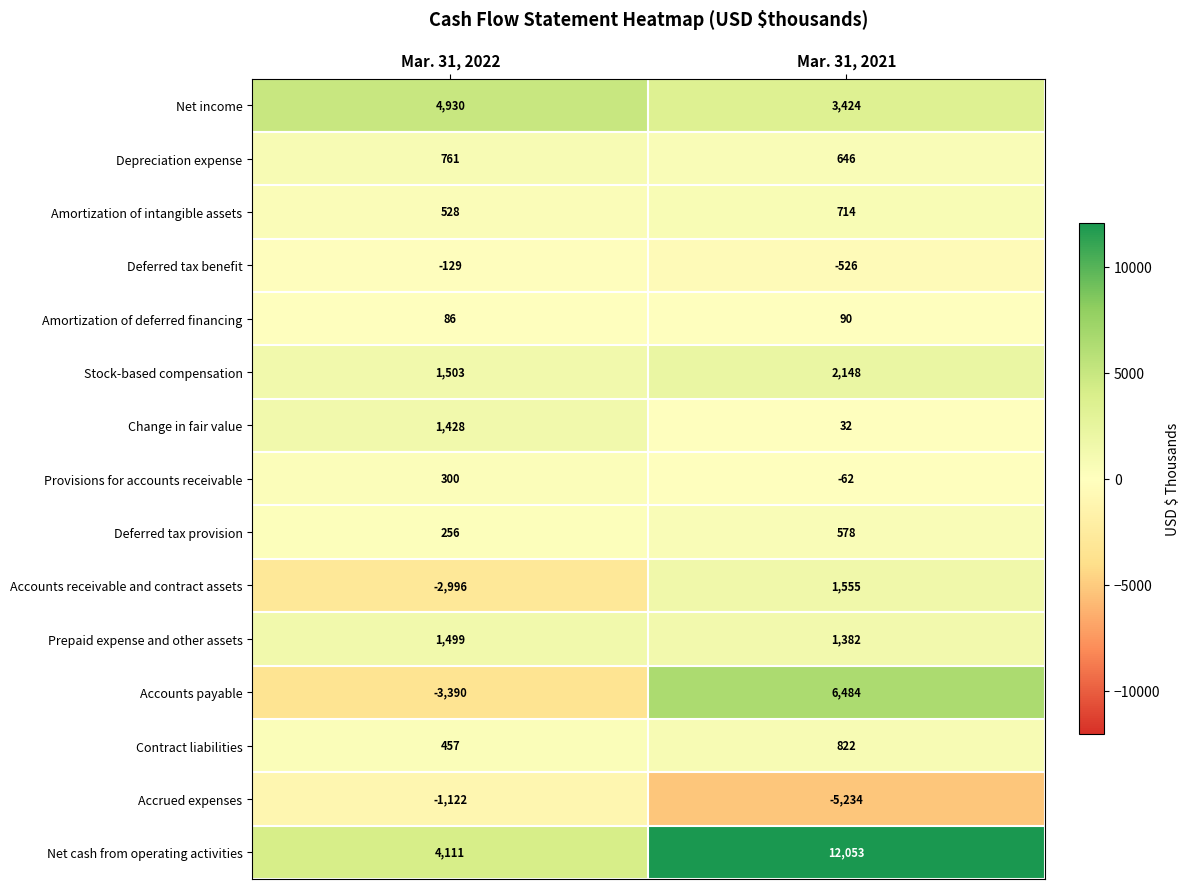

How many data points in Deferred tax benefit are less than -129?

1